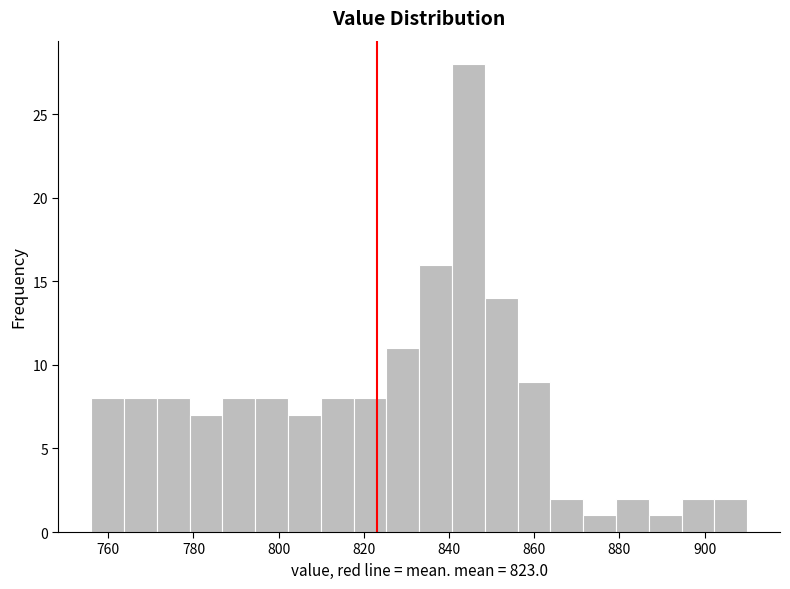

Read against the x-axis, roughly where is the centre of the tallest bar?

844